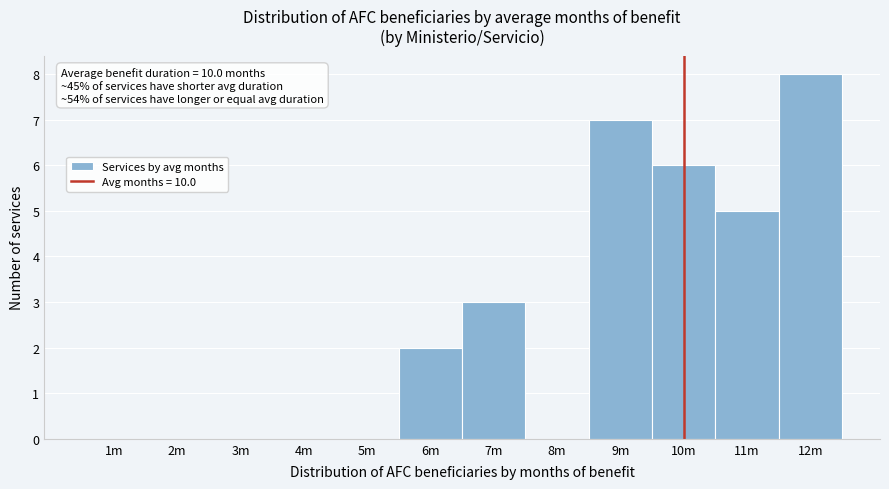

Reading left to right, extract all data points from this chart.

1m=0	2m=0	3m=0	4m=0	5m=0	6m=2	7m=3	8m=0	9m=7	10m=6	11m=5	12m=8